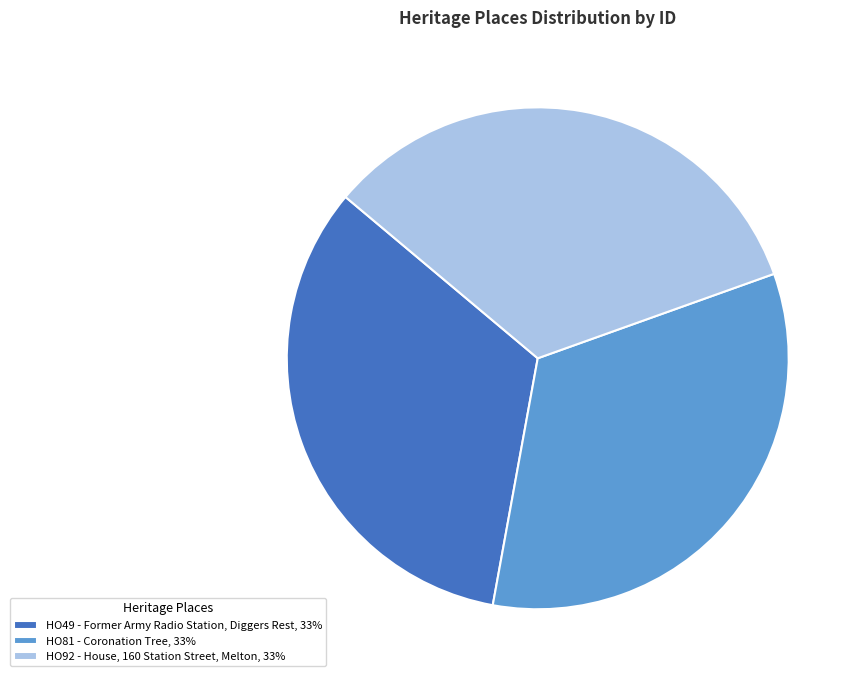

What is the ratio of the value at HO49 - Former Army Radio Station, Diggers Rest, 33% to the value at HO92 - House, 160 Station Street, Melton, 33%?

1.0